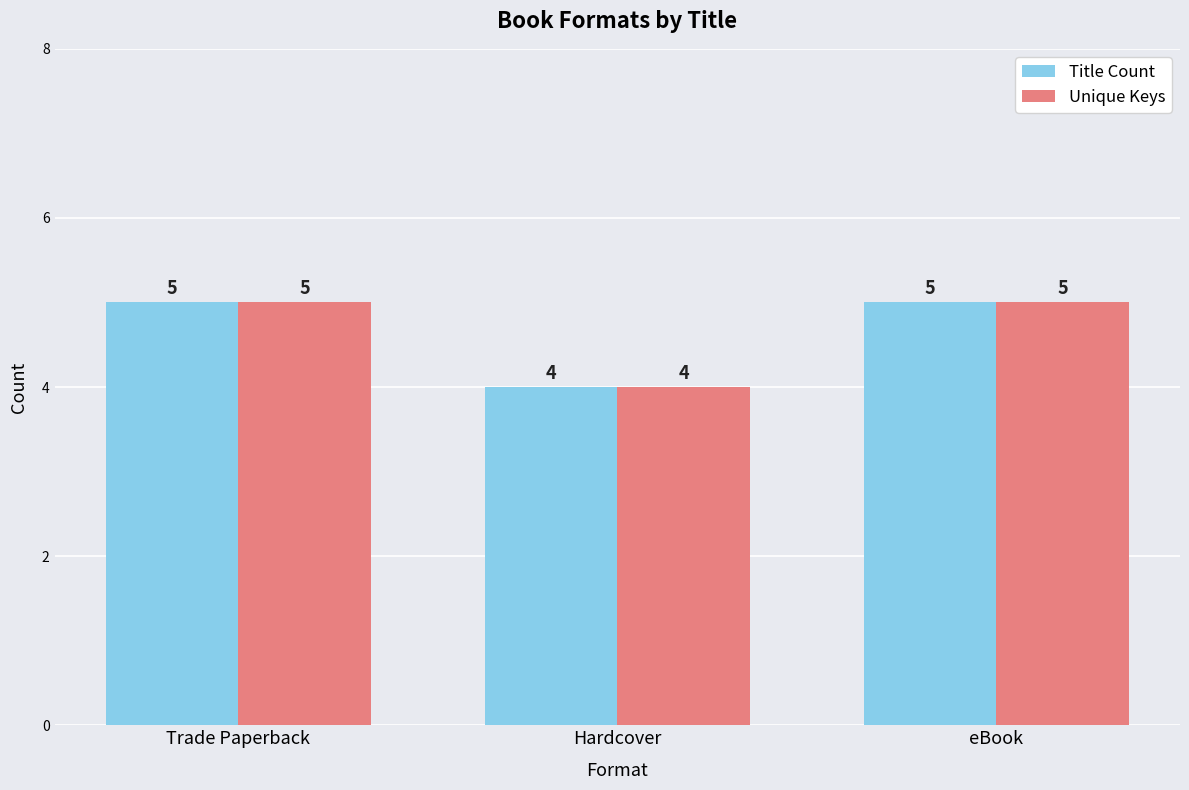

Reading right to left, transcribe all the data shown in this chart.

Title Count: 5	4	5
Unique Keys: 5	4	5